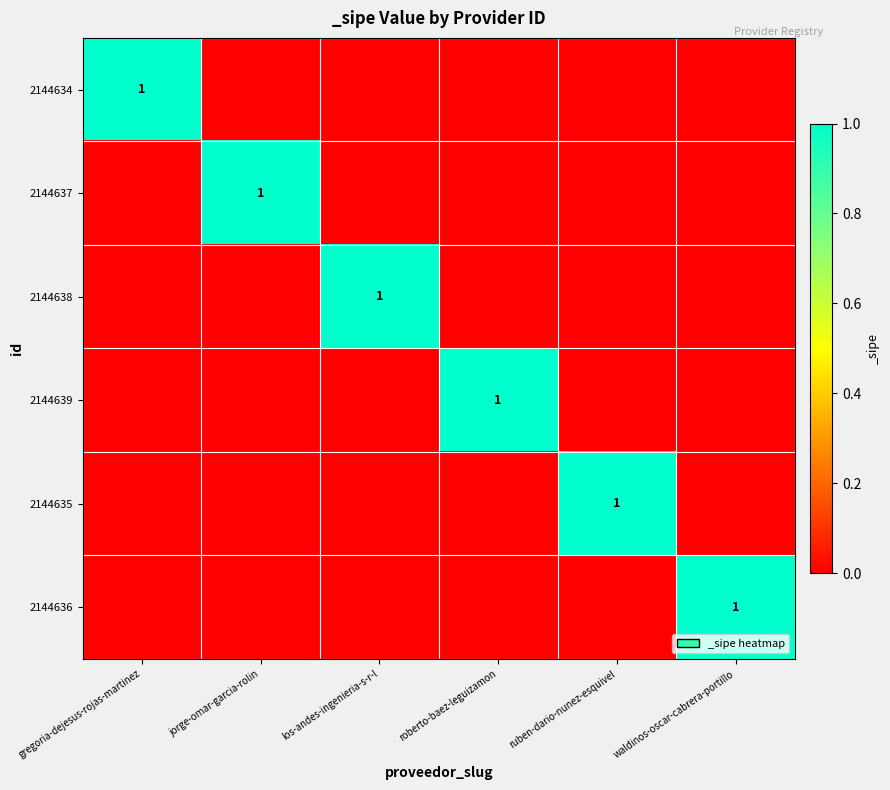

True or false: 2144636 has a value of 1 at los-andes-ingenieria-s-r-l.

False